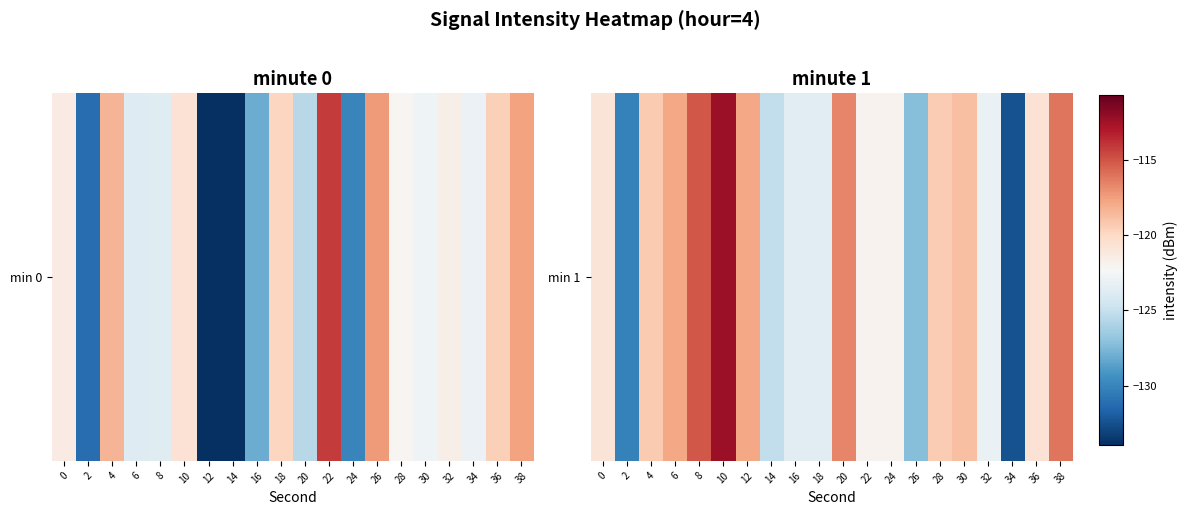

The chart shows a value of -61.9 at 22. True or false?

False